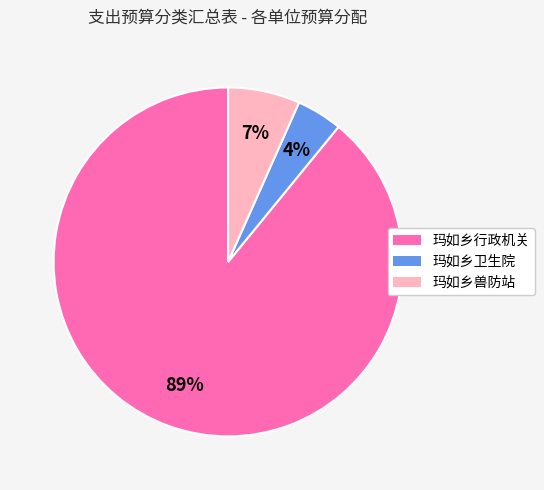

Combined, do 玛如乡卫生院 and 玛如乡兽防站 account for over 50%?

No